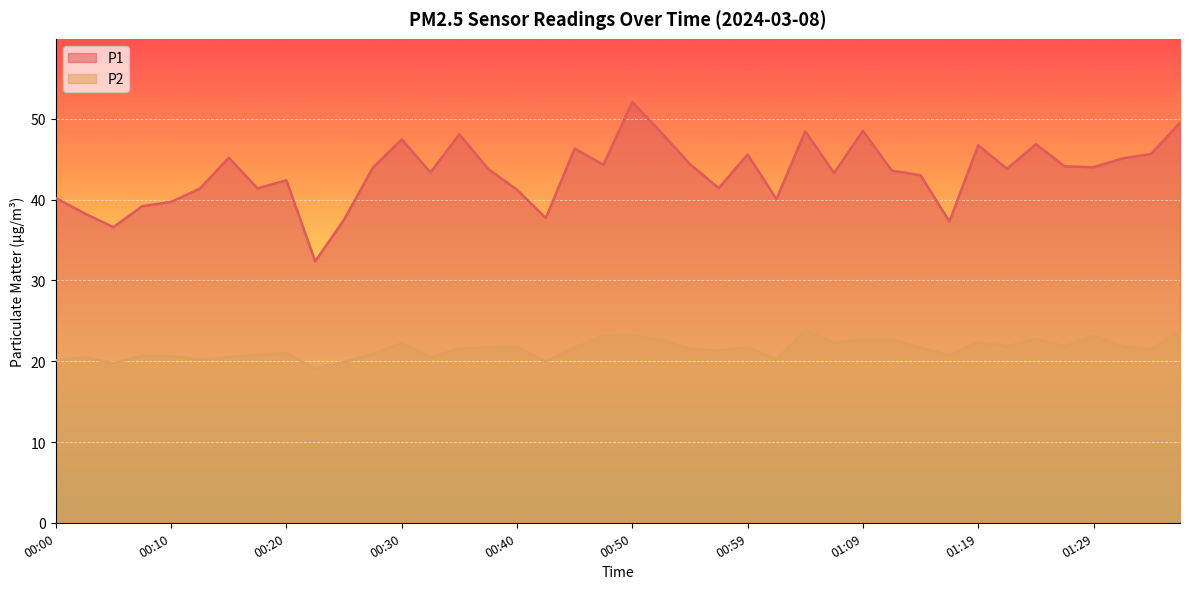

What is the value of the P1 point at the 1st from the left?

40.2